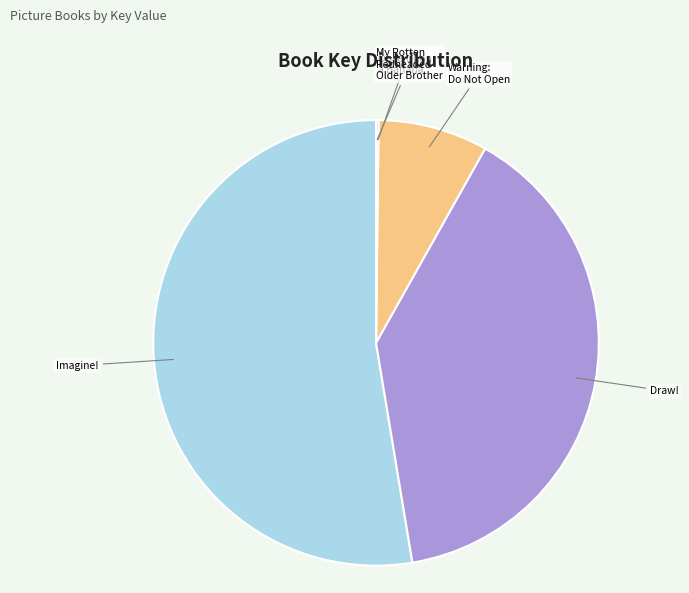

Is there any slice that represents more than half of the pie?

Yes